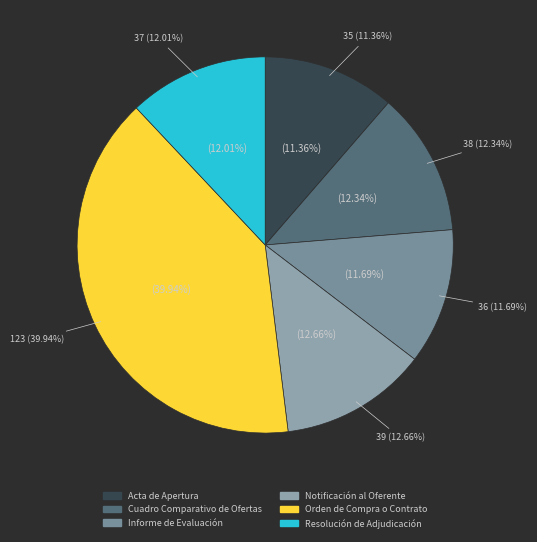

Is there any slice that represents more than half of the pie?

No